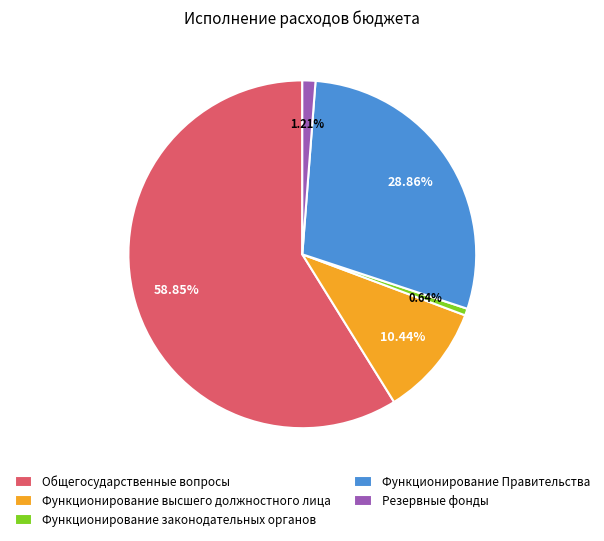

Does Функционирование Правительства represent more than half of the total?

No